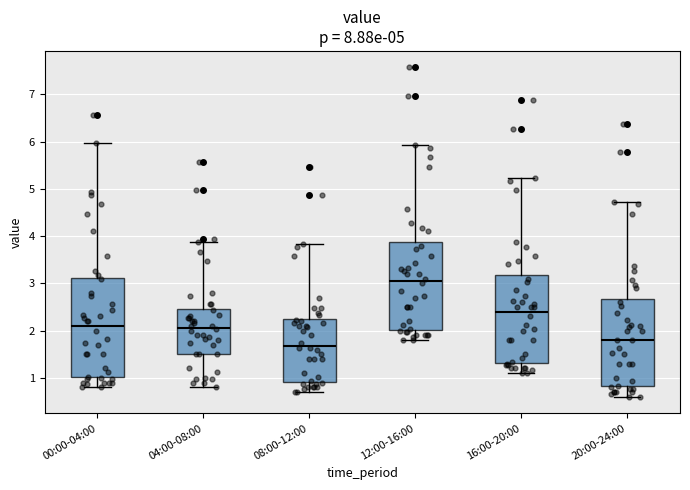

Reading left to right, read every box against the y-axis: the position of its median line, the range the box covers, and the ends of its whiskers. The values are not printed on the chart, so give them approximately, as read against the axis.

00:00-04:00: median 2.1, box 1.0 to 3.1, whiskers 0.8 to 6.0
04:00-08:00: median 2.1, box 1.5 to 2.5, whiskers 0.8 to 3.9
08:00-12:00: median 1.7, box 0.9 to 2.3, whiskers 0.7 to 3.8
12:00-16:00: median 3.1, box 2.0 to 3.9, whiskers 1.8 to 5.9
16:00-20:00: median 2.4, box 1.3 to 3.2, whiskers 1.1 to 5.2
20:00-24:00: median 1.8, box 0.8 to 2.7, whiskers 0.6 to 4.7